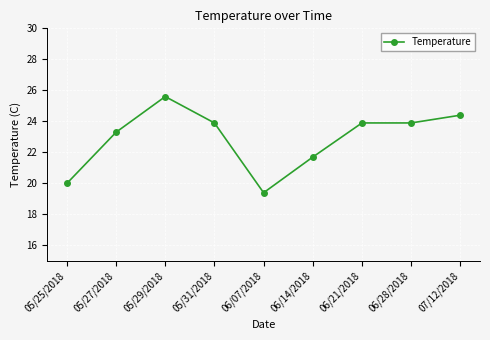

Where is the first local maximum?

05/29/2018